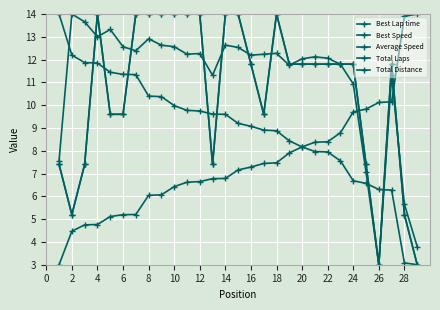

Reading left to right, extract all data points from this chart.

Best Lap time: 3.0	4.5	4.7	4.8	5.1	5.2	5.2	6.0	6.1	6.4	6.6	6.6	6.8	6.8	7.2	7.3	7.4	7.5	7.9	8.2	8.4	8.4	8.8	9.7	9.8	10.1	10.1	13.9	14.0
Best Speed: 14.0	12.2	11.9	11.8	11.4	11.4	11.3	10.4	10.4	10.0	9.8	9.7	9.6	9.6	9.2	9.1	8.9	8.9	8.4	8.2	8.0	7.9	7.6	6.7	6.6	6.3	6.3	3.1	3.0
Average Speed: 7.6	14.0	13.7	13.0	13.3	12.6	12.4	12.9	12.6	12.6	12.2	12.3	11.3	12.6	12.5	12.2	12.2	12.3	11.8	12.0	12.1	12.1	11.8	10.9	7.1	3.0	11.3	5.7	3.8
Total Laps: 7.4	5.2	7.4	14.0	9.6	9.6	14.0	14.0	14.0	14.0	14.0	14.0	7.4	14.0	14.0	11.8	9.6	14.0	11.8	11.8	11.8	11.8	11.8	11.8	7.4	3.0	11.8	5.2	3.0
Total Distance: 7.4	5.2	7.4	14.0	9.6	9.6	14.0	14.0	14.0	14.0	14.0	14.0	7.4	14.0	14.0	11.8	9.6	14.0	11.8	11.8	11.8	11.8	11.8	11.8	7.4	3.0	11.8	5.2	3.0